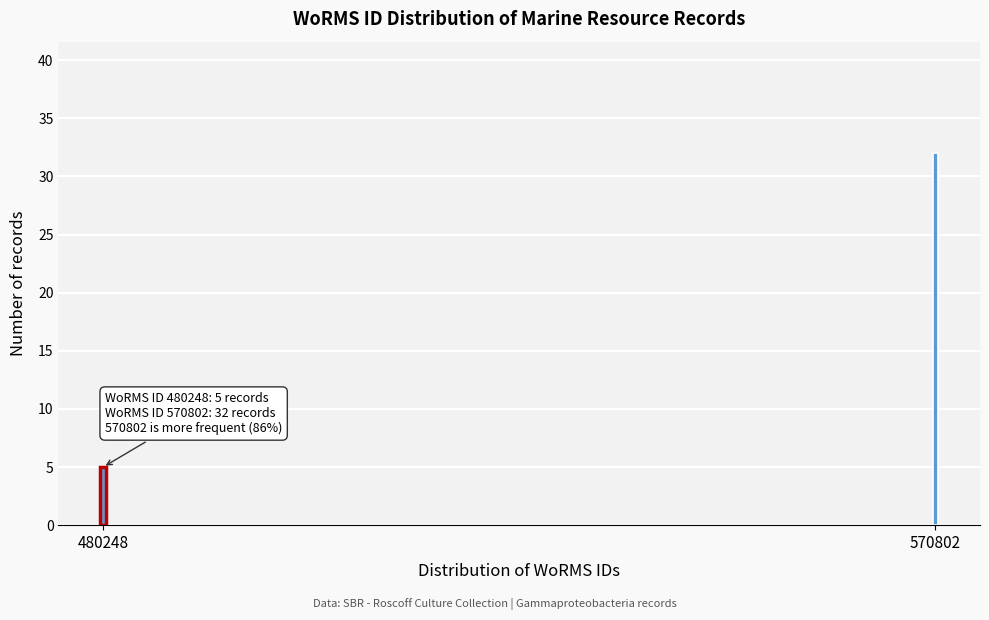

Reading left to right, transcribe all the data shown in this chart.

480248=5	570802=32